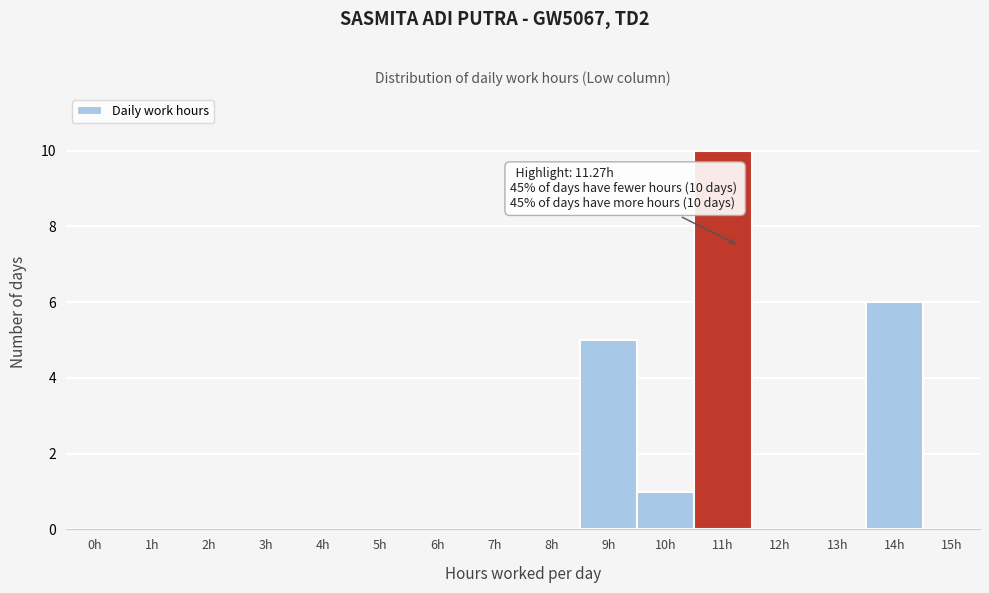

Reading left to right, what are all the values shown in this chart?

0h=0	1h=0	2h=0	3h=0	4h=0	5h=0	6h=0	7h=0	8h=0	9h=5	10h=1	11h=10	12h=0	13h=0	14h=6	15h=0